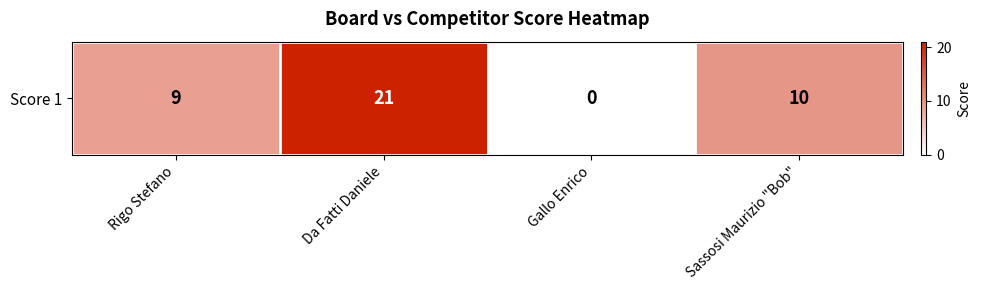

Rank the categories by value from lowest to highest.

Gallo Enrico, Rigo Stefano, Sassosi Maurizio "Bob", Da Fatti Daniele